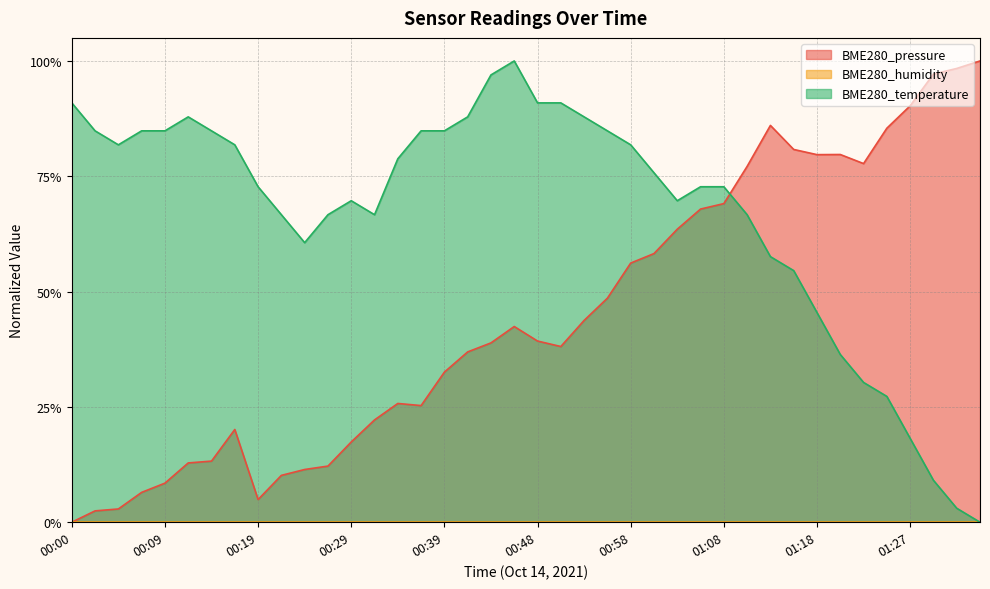

What is the average value of the BME280_temperature series?

0.7